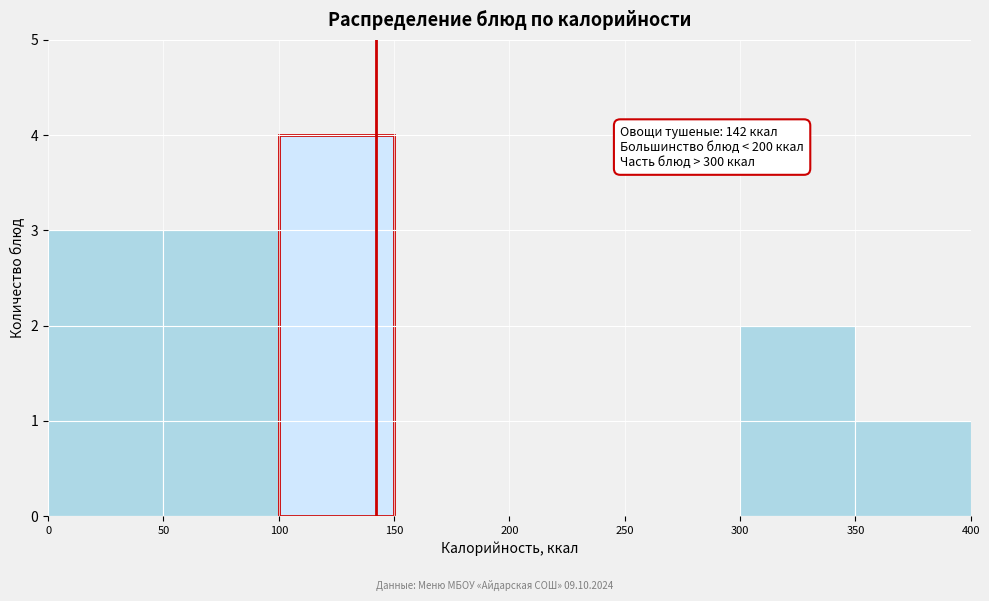

Over which range of the x-axis is the bar tallest?

100 to 150